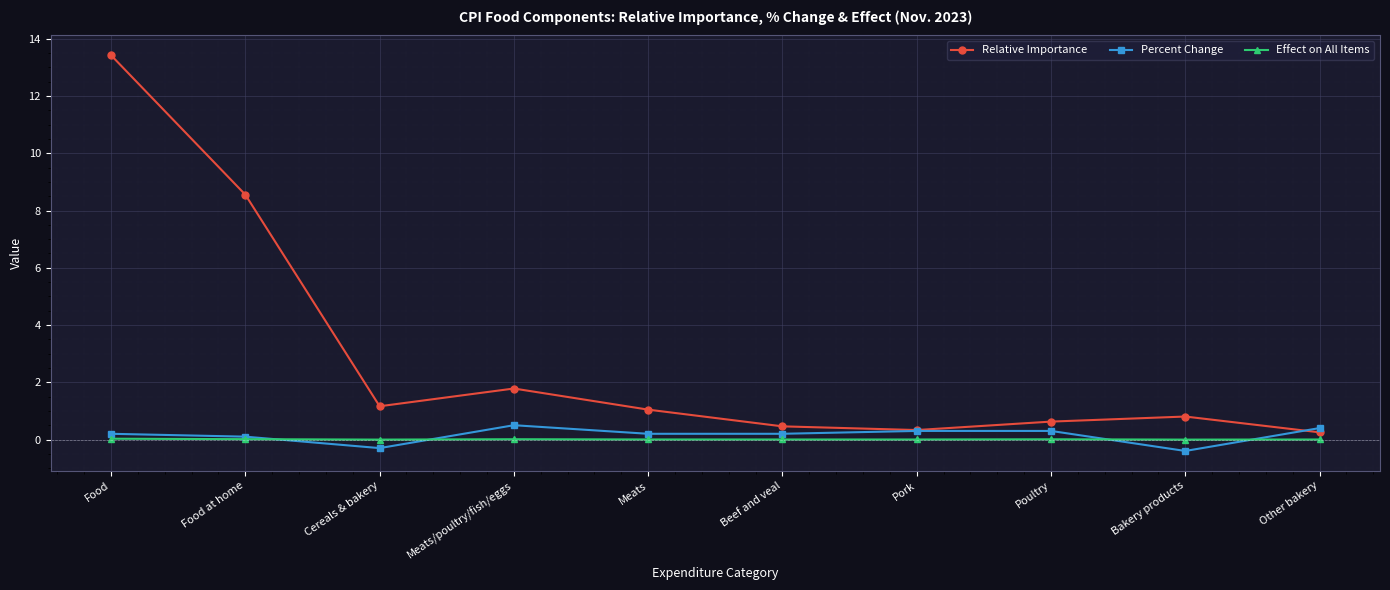

What is the difference between the highest and lowest values at Bakery products?

1.2